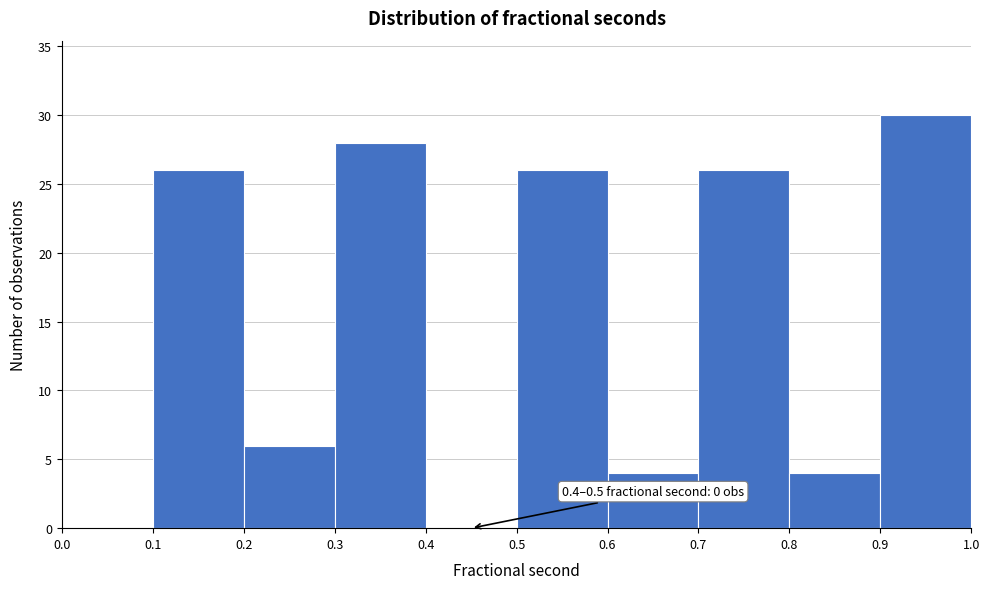

Which range on the x-axis has the tallest bar?

0.9 to 1.0